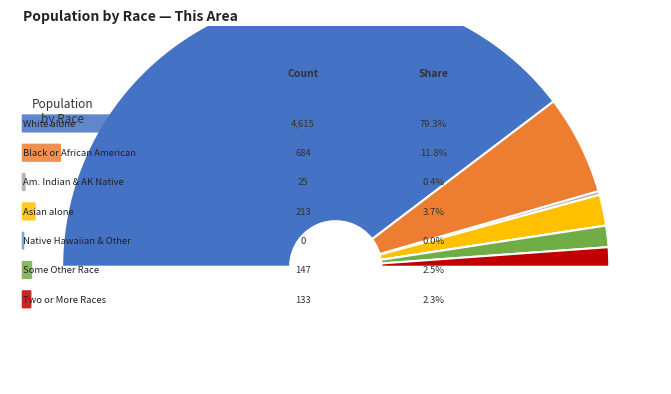

To the nearest percent, what is the difference between the largest and smallest slice percentages?

79%